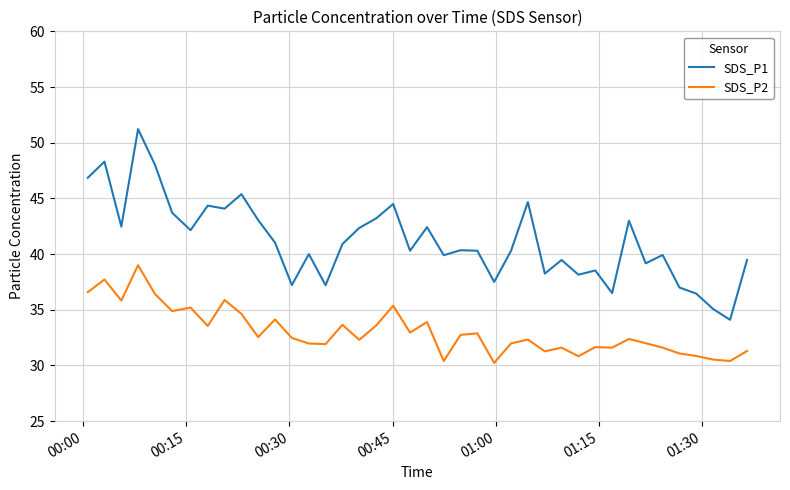

List the series in order of their peak value, lowest first.

SDS_P2, SDS_P1